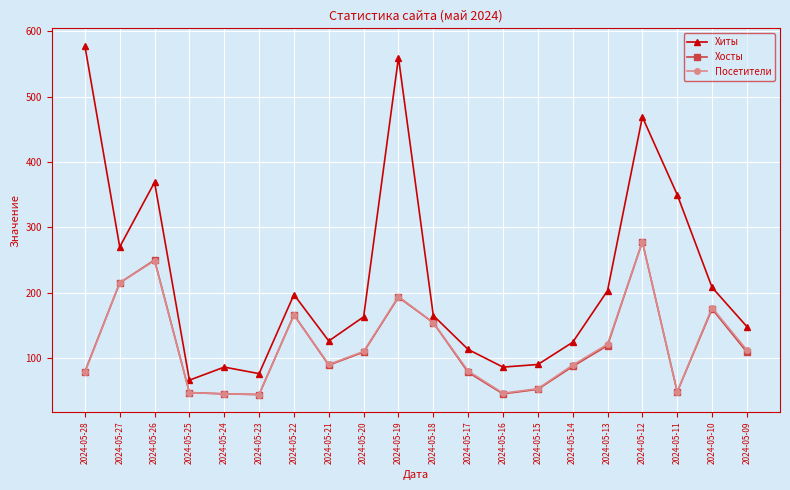

Where is the first local minimum for Хиты?

2024-05-27